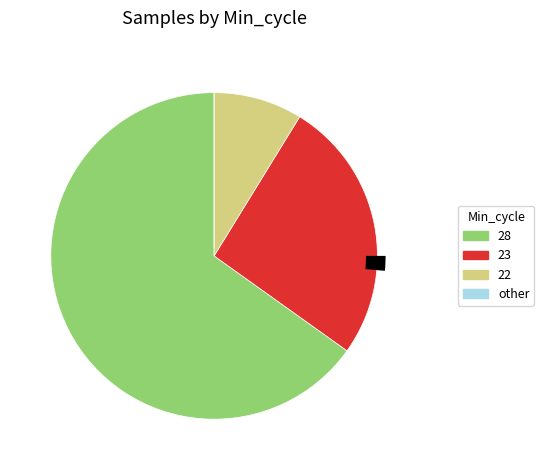

Does 23 represent more than half of the total?

No